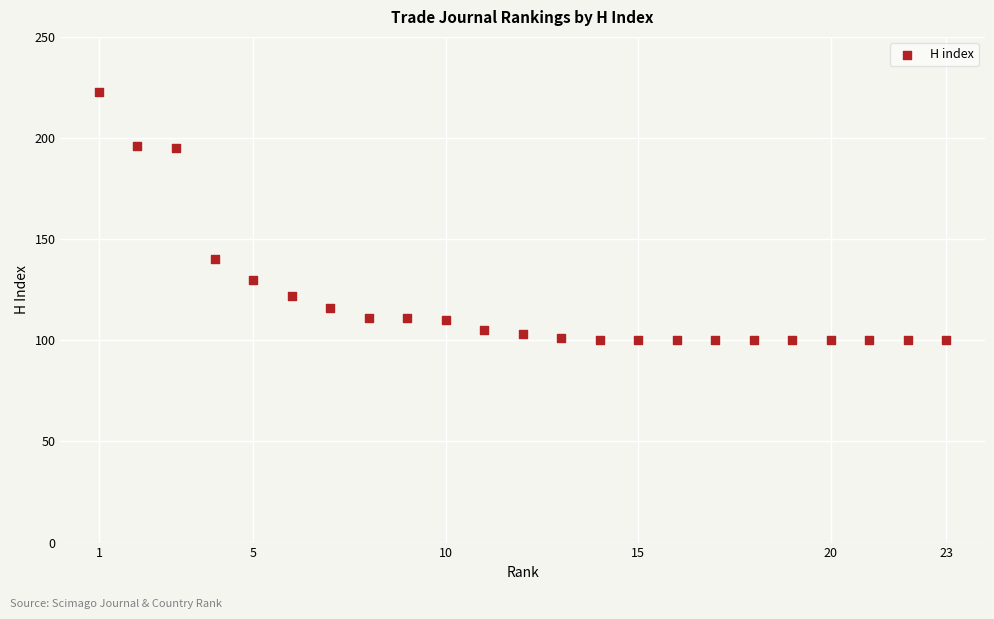

What Y value in the scatter plot is closest to 161?

140